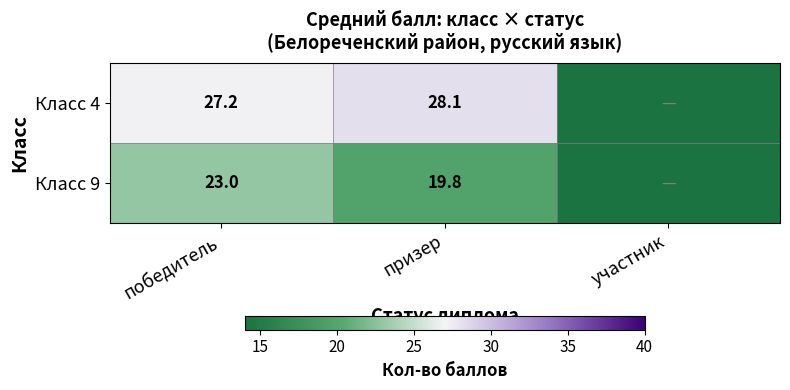

The value of Класс 9 at призер is 19.8. True or false?

True